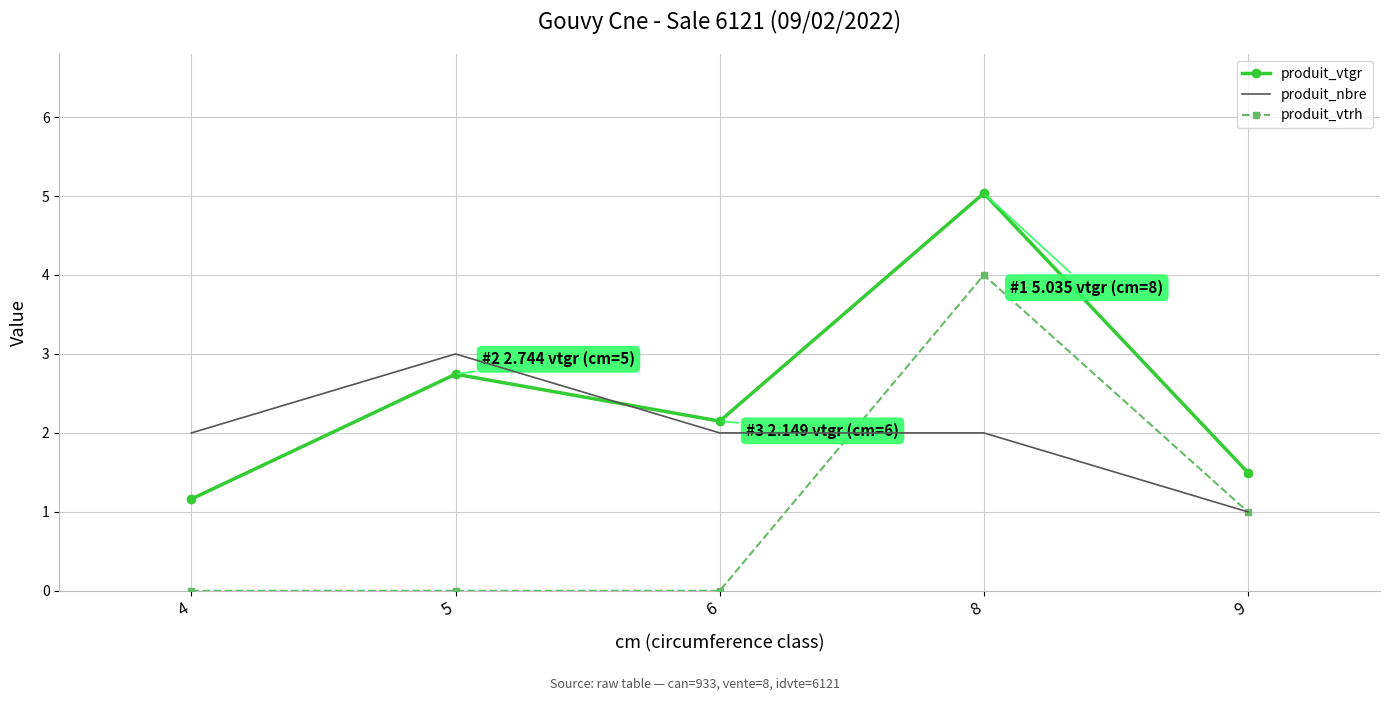

What value does the produit_nbre series have at 8?

2.0